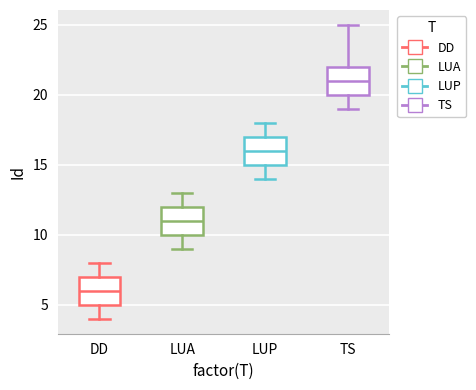

Reading left to right, read every box against the y-axis: the position of its median line, the range the box covers, and the ends of its whiskers. The values are not printed on the chart, so give them approximately, as read against the axis.

DD: median 6, box 5 to 7, whiskers 4 to 8
LUA: median 11, box 10 to 12, whiskers 9 to 13
LUP: median 16, box 15 to 17, whiskers 14 to 18
TS: median 21, box 20 to 22, whiskers 19 to 25